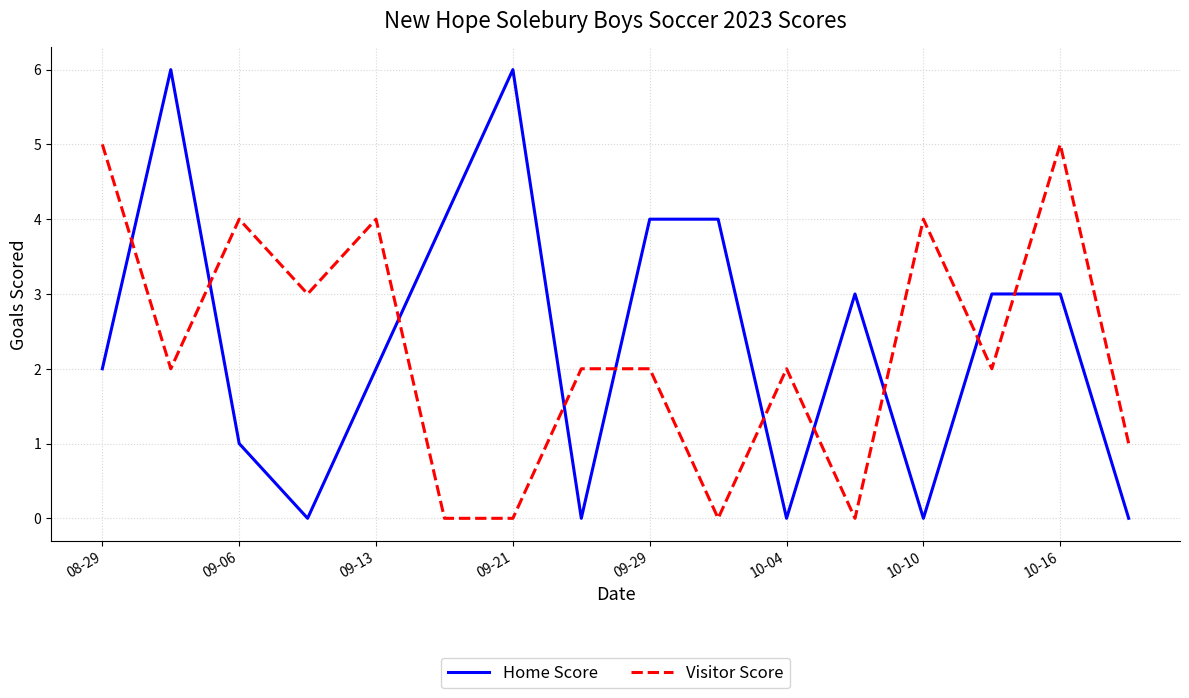

Which series has the widest spread of values?

Home Score